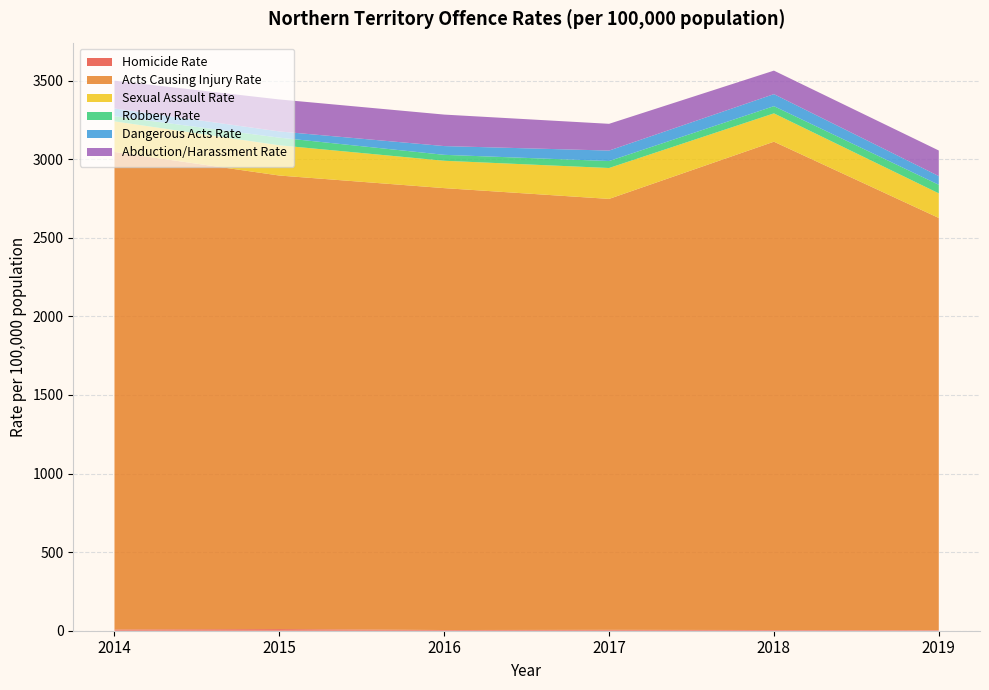

List the labels in order of Homicide Rate value, largest first.

2015, 2014, 2017, 2016, 2018, 2019